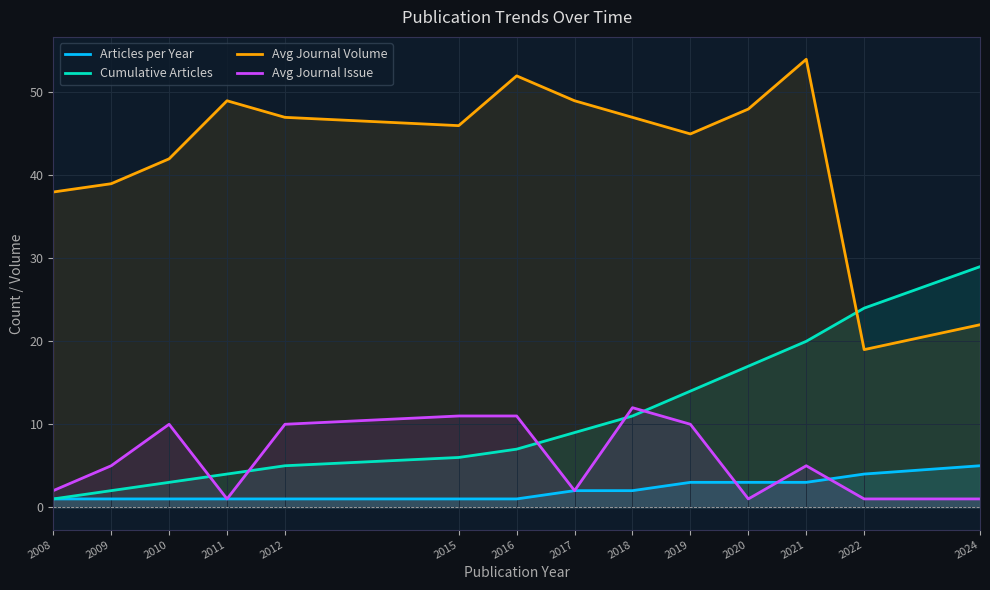

True or false: Avg Journal Volume has a value of 49 at 2017.

True